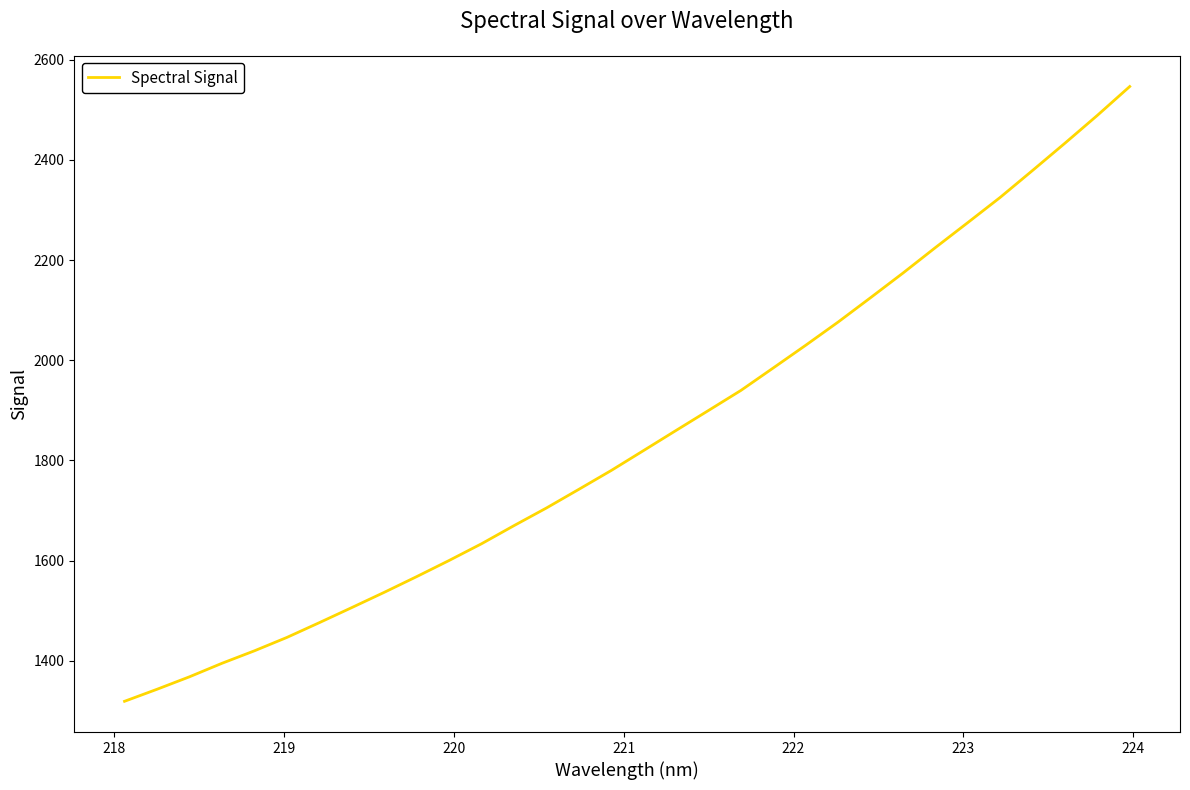

What is the difference between the maximum and minimum values?

1227.6